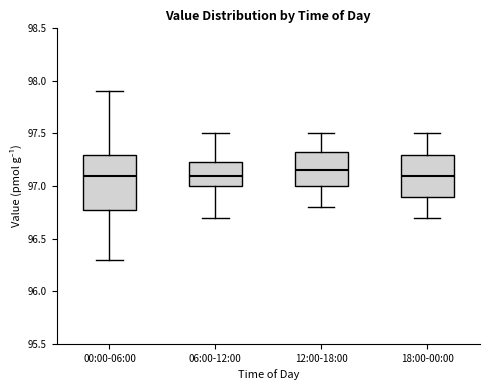

Where does the median line of the box for 06:00-12:00 sit on the y-axis? The values are not printed on the chart, so give them approximately, as read against the axis.

97.10